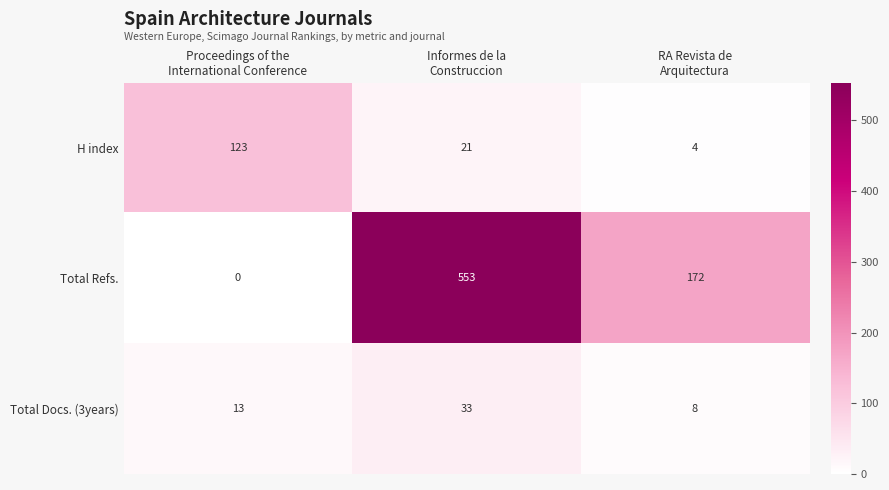

Count the Total Docs. (3years) values in the range 8 to 33.

3